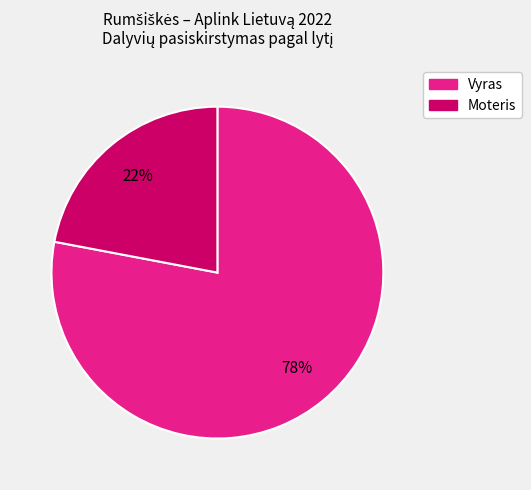

Is the sum of Moteris and Vyras greater than half?

Yes